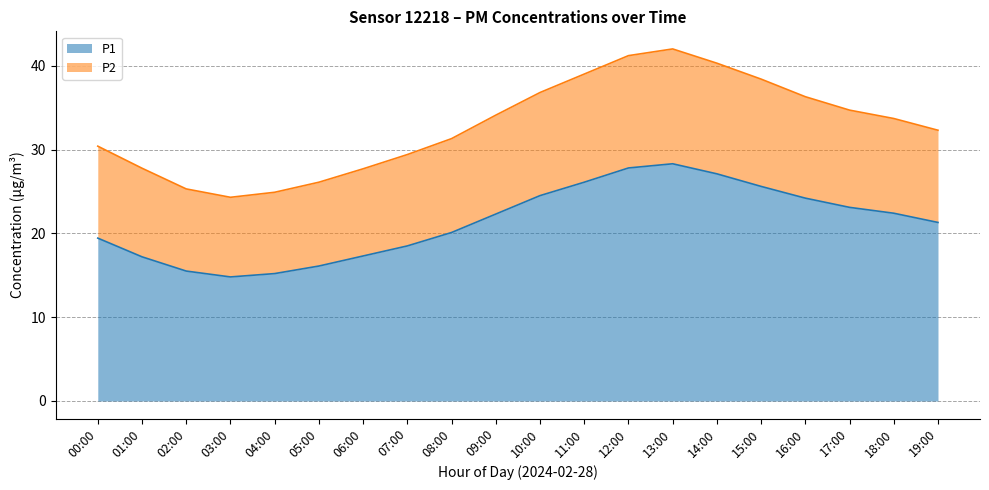

What is the lowest value of the P1 series?

14.8